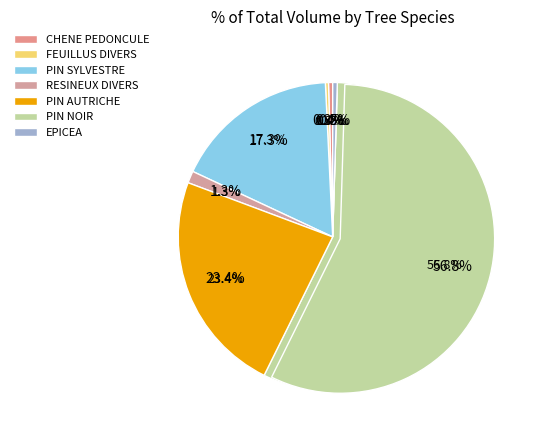

What is the ratio of the value at PIN SYLVESTRE to the value at CHENE PEDONCULE?

39.5